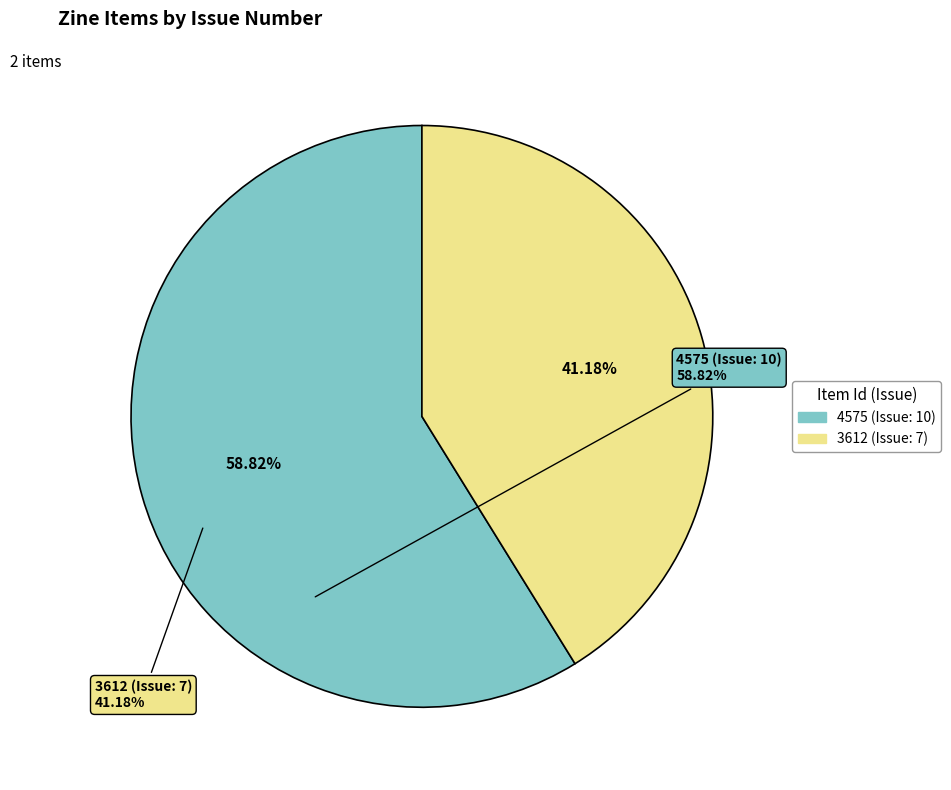

To the nearest percent, what is the average slice percentage?

50%